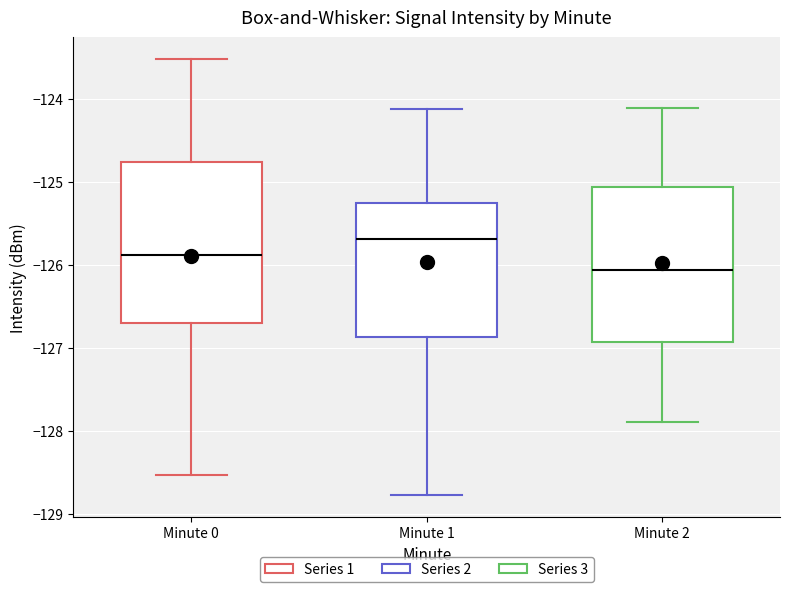

Which box has the highest median line?

Minute 1